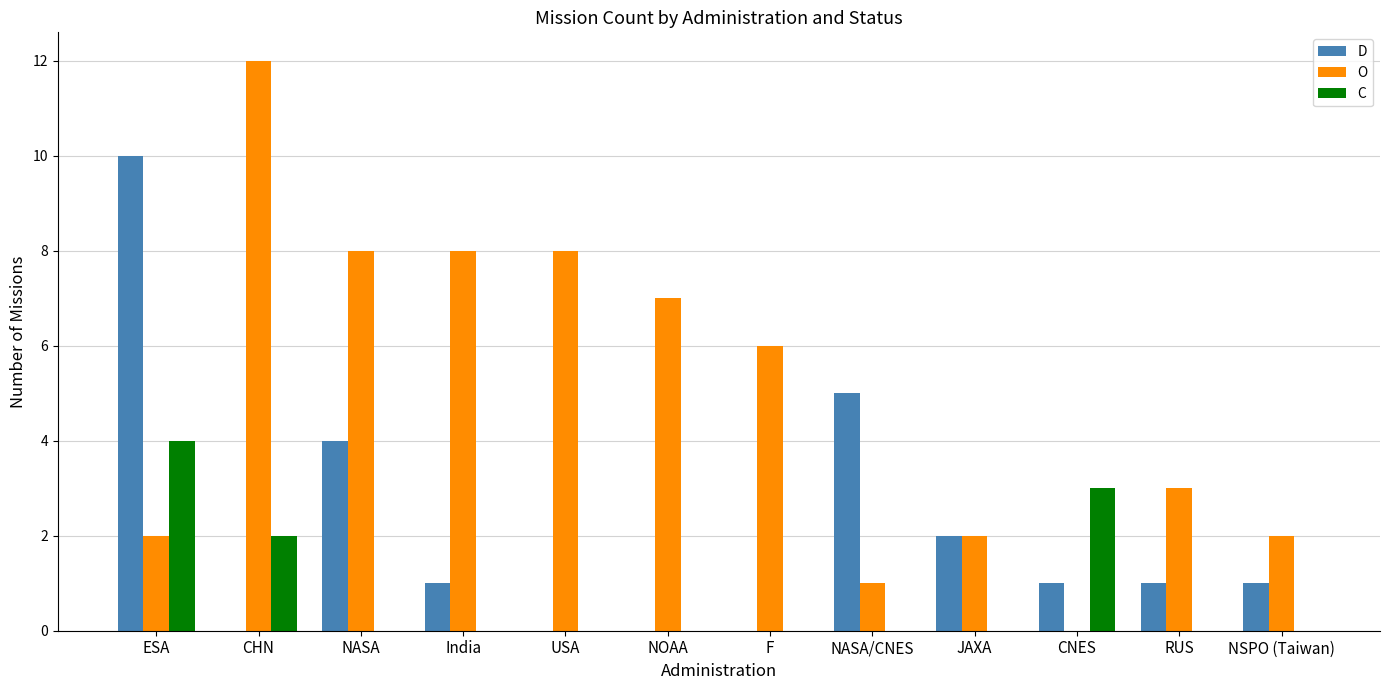

The D series shows 1 at CNES. True or false?

True